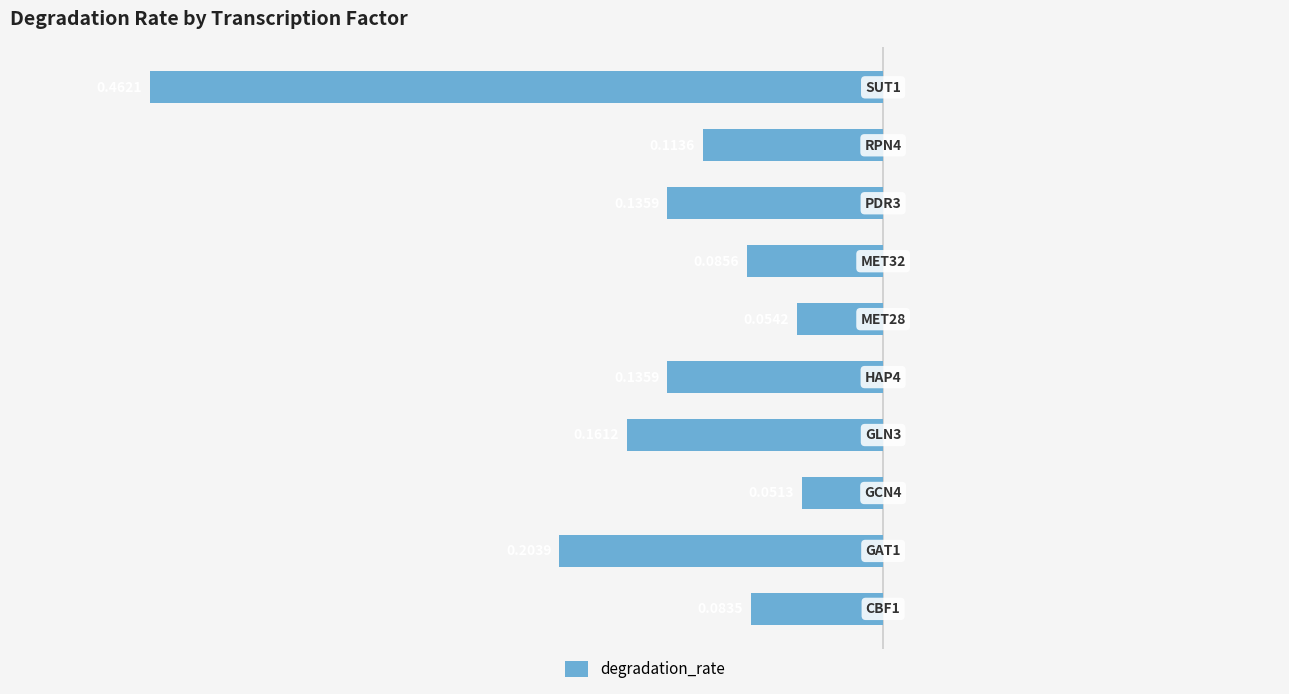

Are the bars horizontal?

Yes